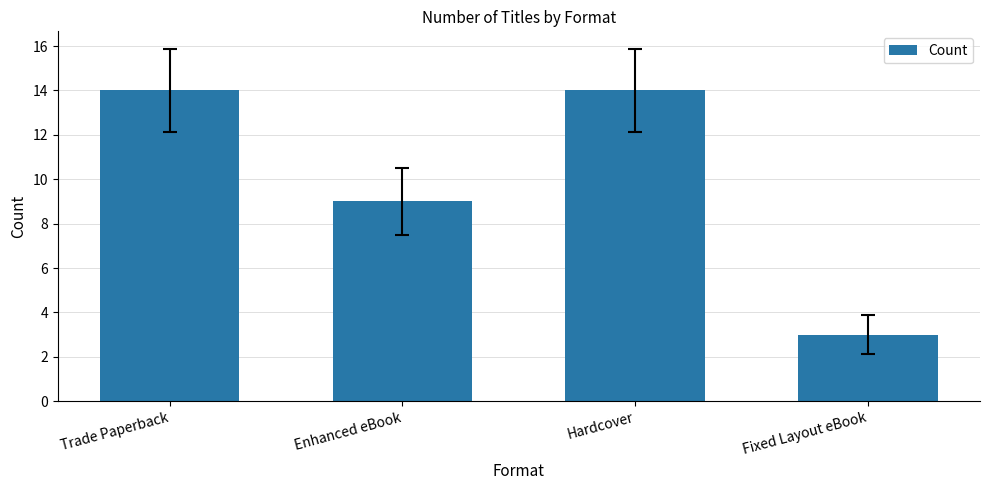

How many bars are there in total?

4